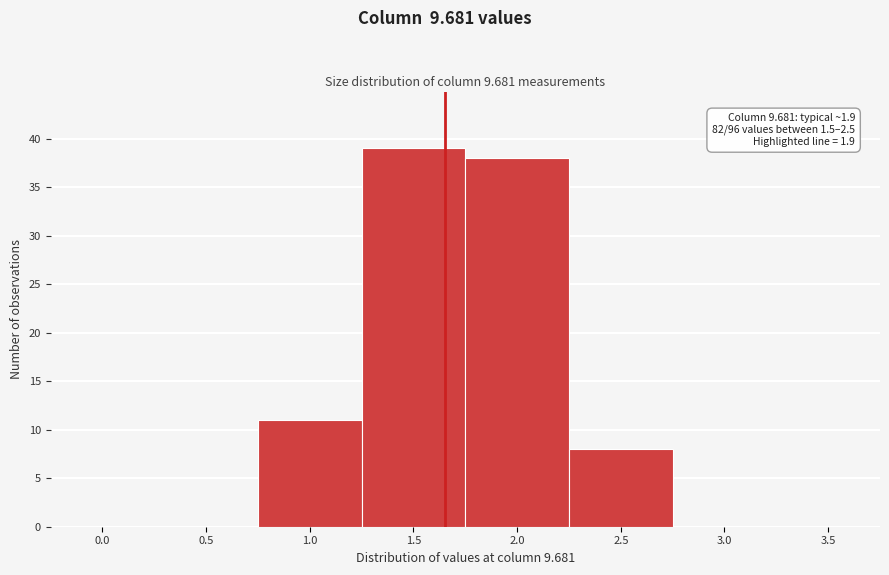

Reading right to left, transcribe all the data shown in this chart.

3.5=0	3.0=0	2.5=8	2.0=38	1.5=39	1.0=11	0.5=0	0.0=0